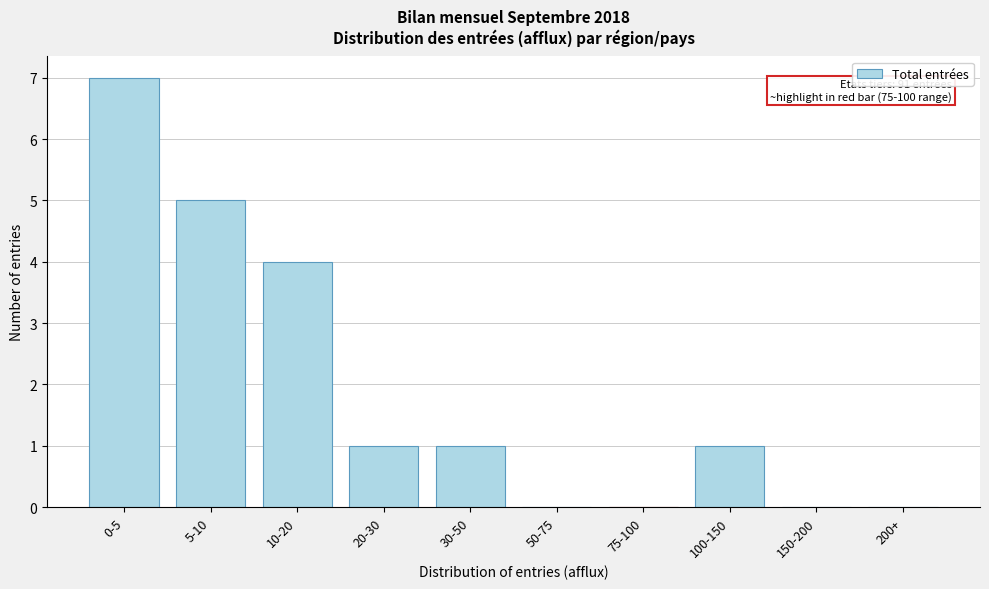

Reading left to right, what are all the values shown in this chart?

0-5=7	5-10=5	10-20=4	20-30=1	30-50=1	50-75=0	75-100=0	100-150=1	150-200=0	200+=0